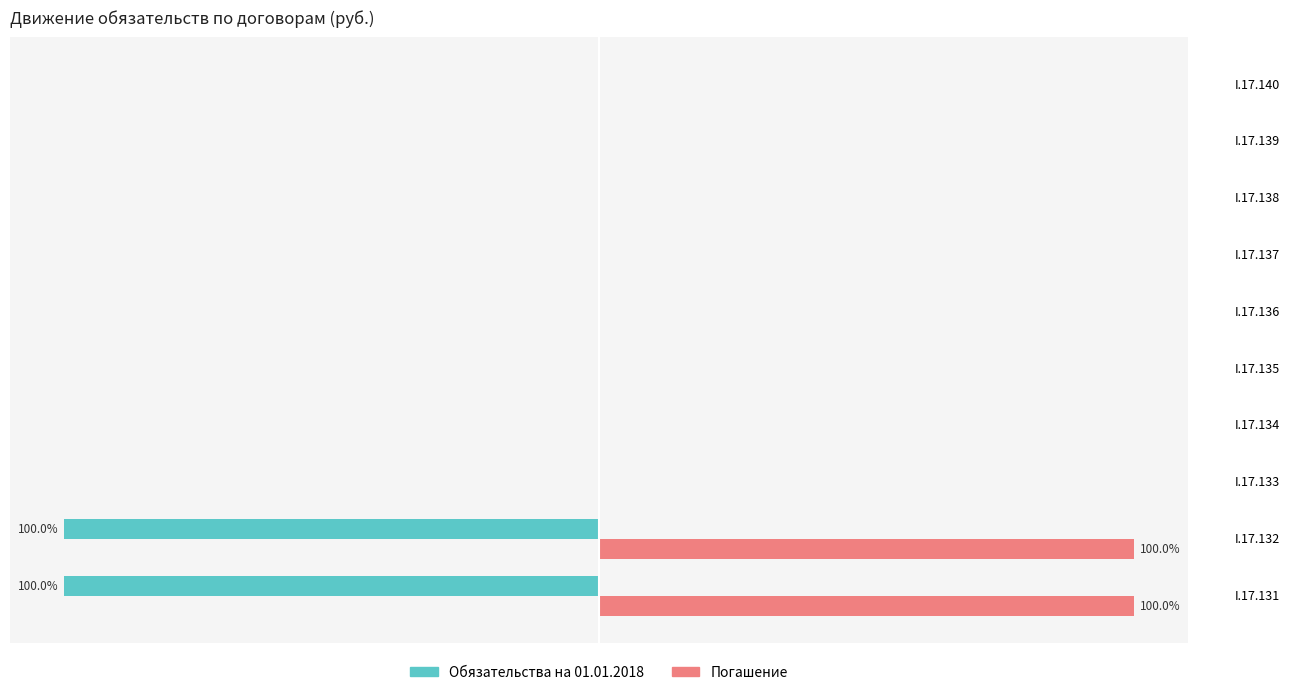

What are all the series names shown in the legend?

Обязательства на 01.01.2018, Погашение